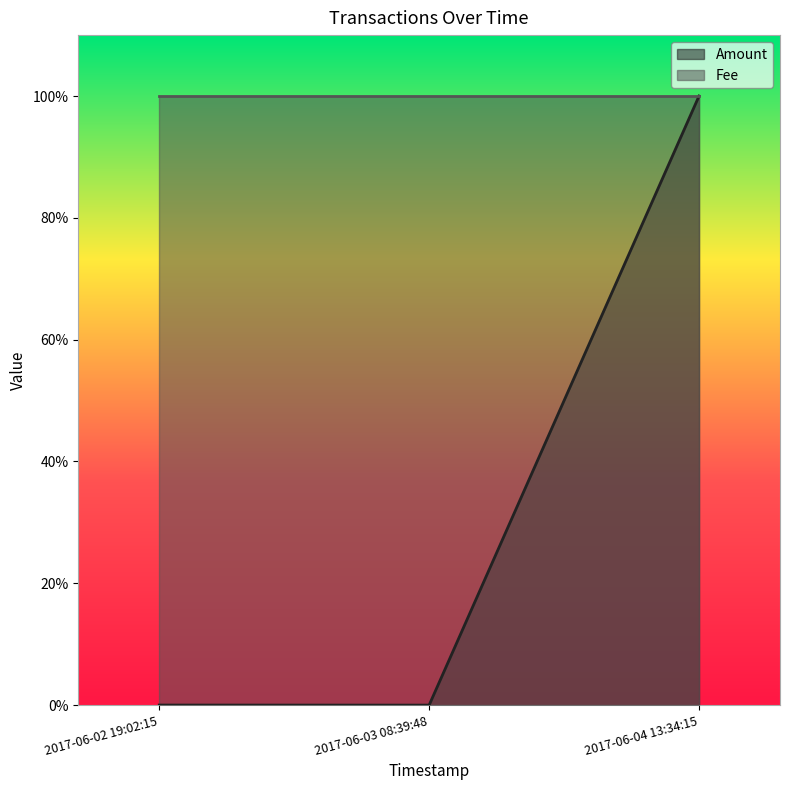

What is the change in value from 2017-06-03 08:39:48 to 2017-06-04 13:34:15?

+1.0